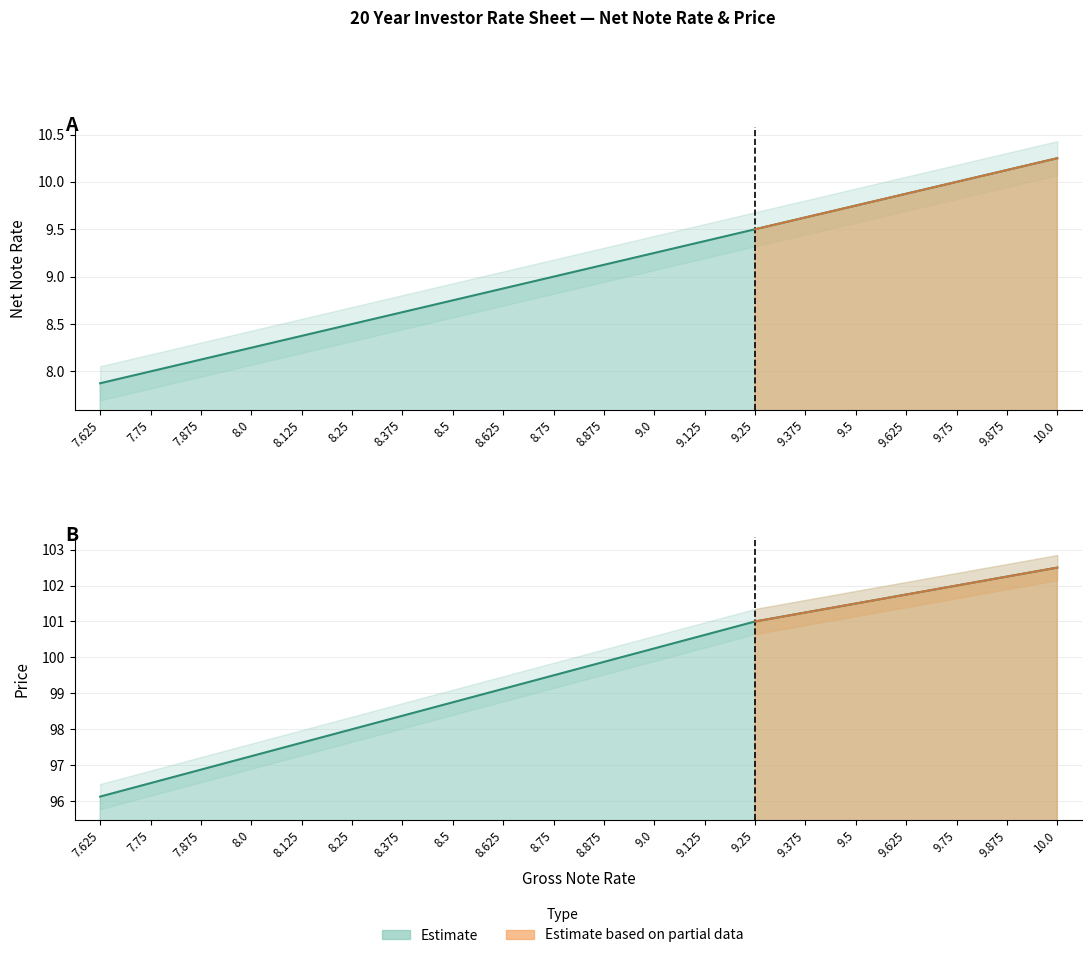

Is the value of Net Note Rate at 7.75 greater than the value of Price at 7.625?

No